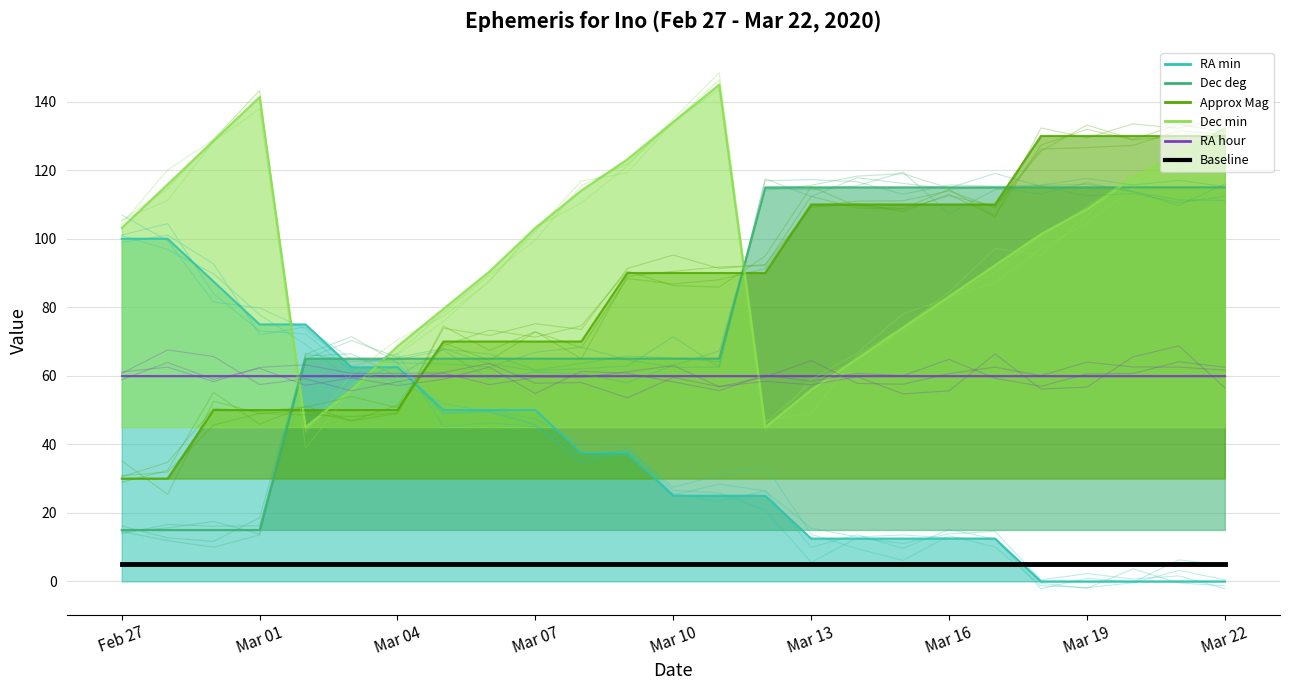

The value of Approx Mag at Mar 16 is 110.0. True or false?

True